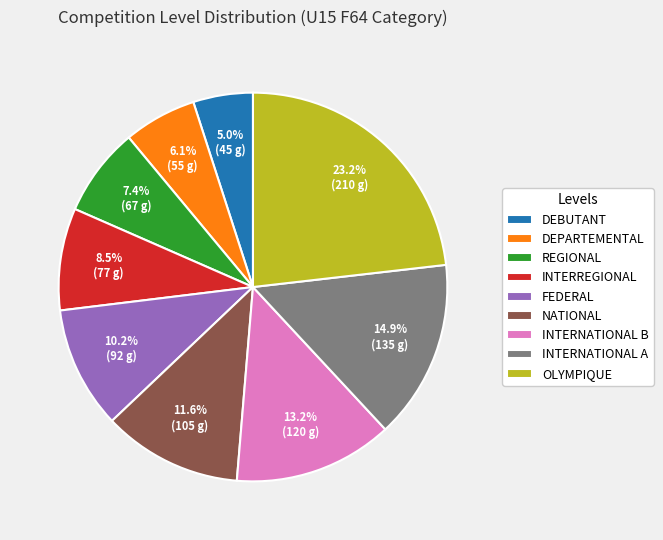

To the nearest percent, what percentage of the pie is DEPARTEMENTAL?

6%